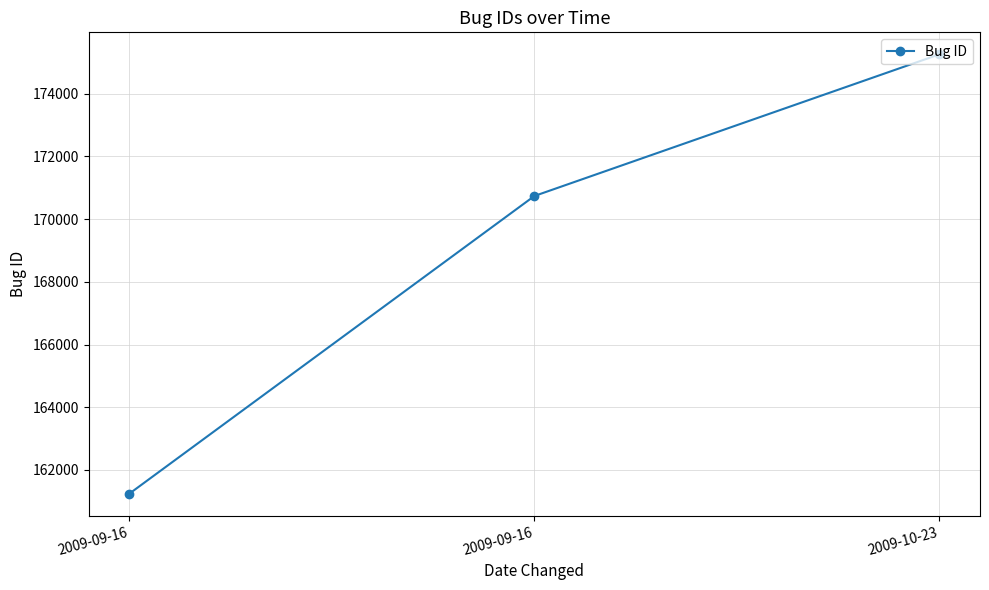

Rank the categories by value from lowest to highest.

2009-09-16, 2009-09-16, 2009-10-23